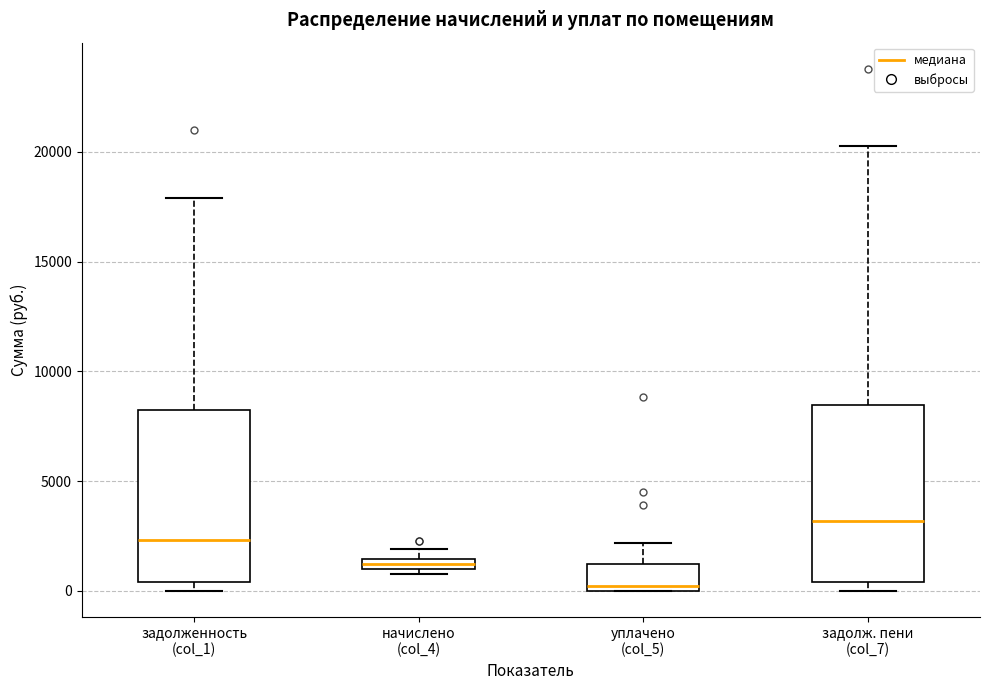

Where is the lower edge of the box for уплачено (col_5) on the y-axis? The values are not printed on the chart, so give them approximately, as read against the axis.

0